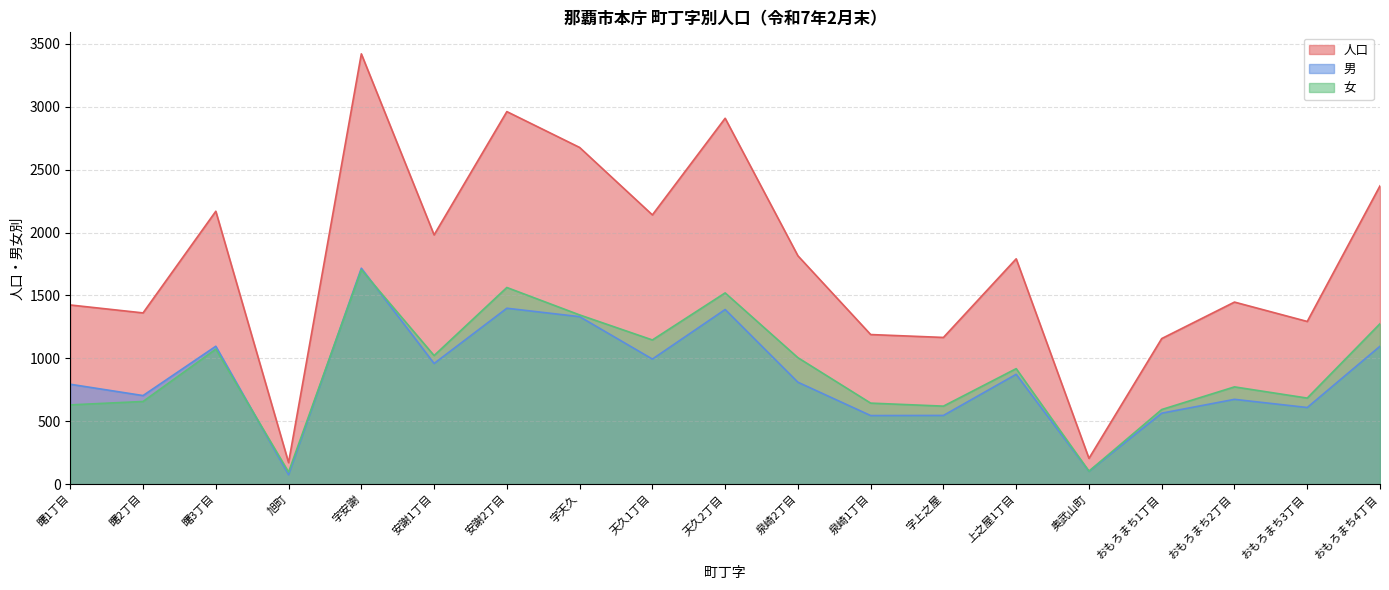

What is the difference between the highest and lowest values at 安謝1丁目?

1022